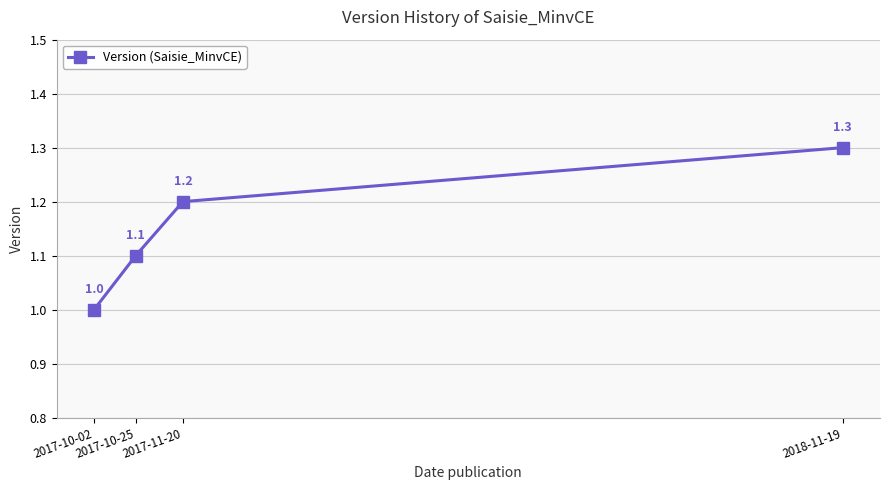

List the labels in order of value, smallest first.

2017-10-02, 2017-10-25, 2017-11-20, 2018-11-19